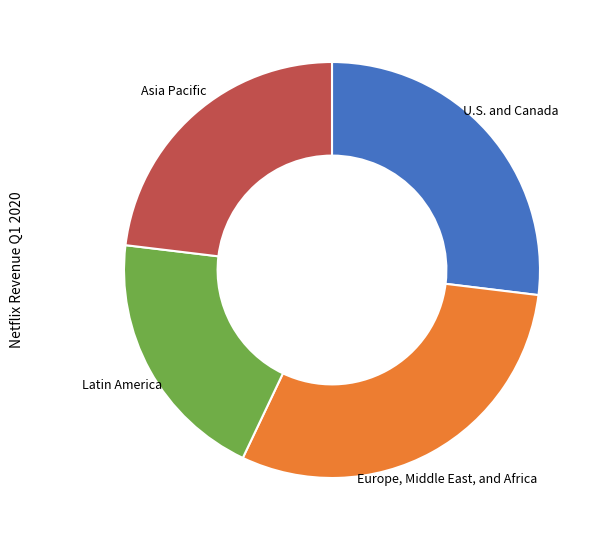

True or false: U.S. and Canada accounts for 27% of the total.

True